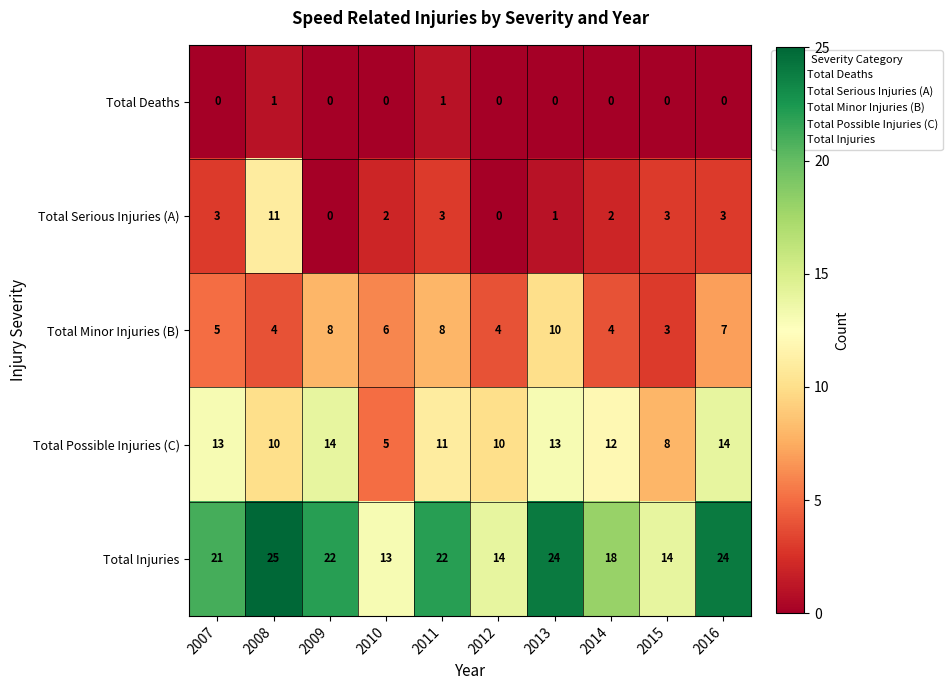

How many distinct data groups are displayed?

5